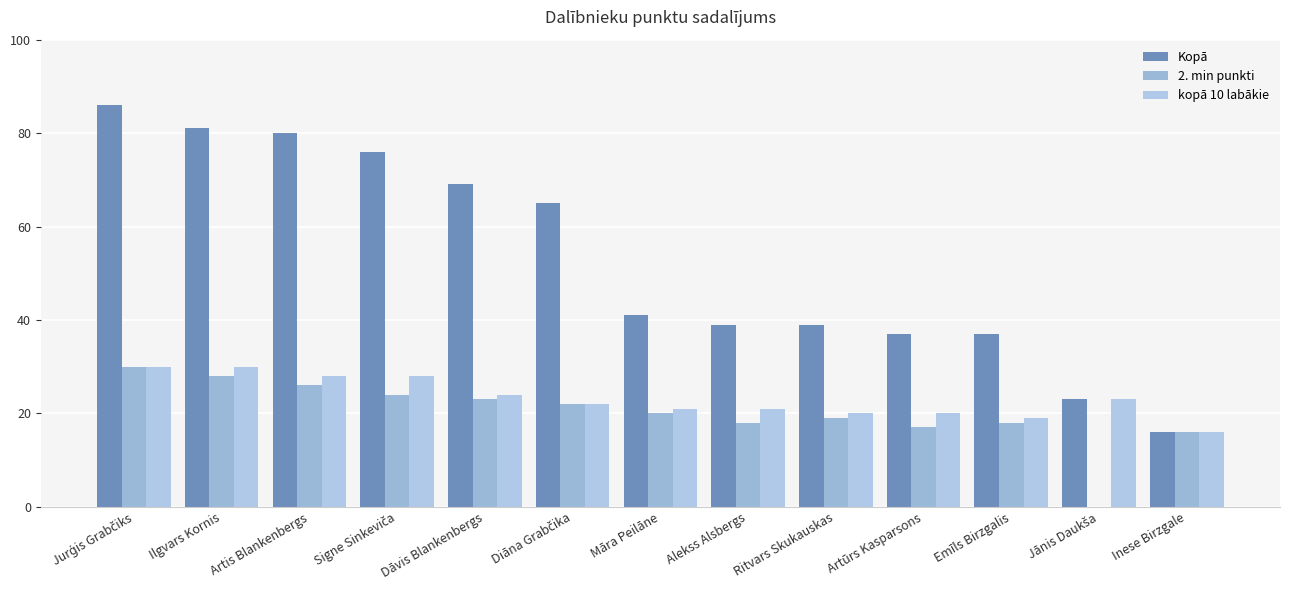

How many groups of bars are there?

13